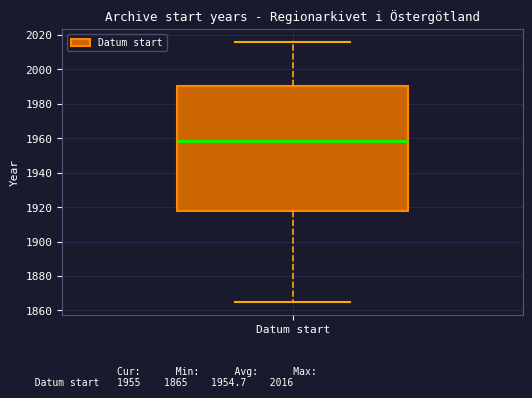

Where does the median line of the box for Datum start sit on the y-axis? The values are not printed on the chart, so give them approximately, as read against the axis.

1958